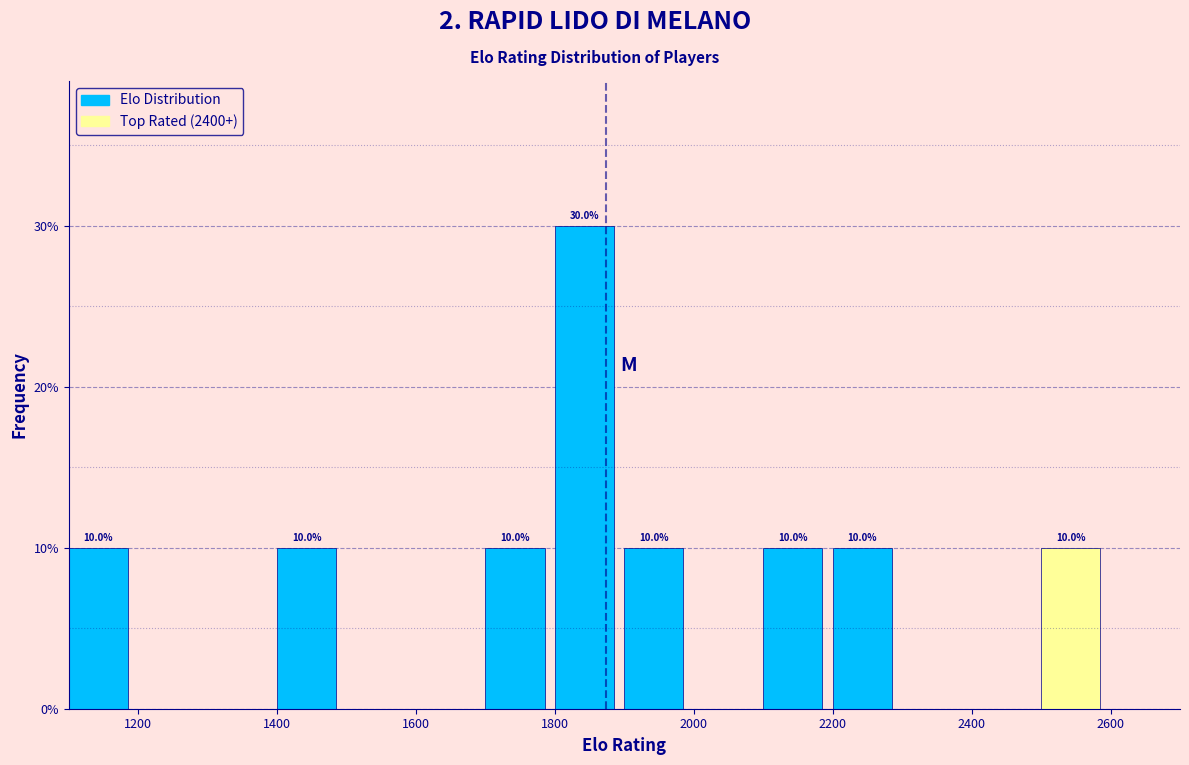

Over which range of the x-axis is the bar tallest?

1800 to 1900